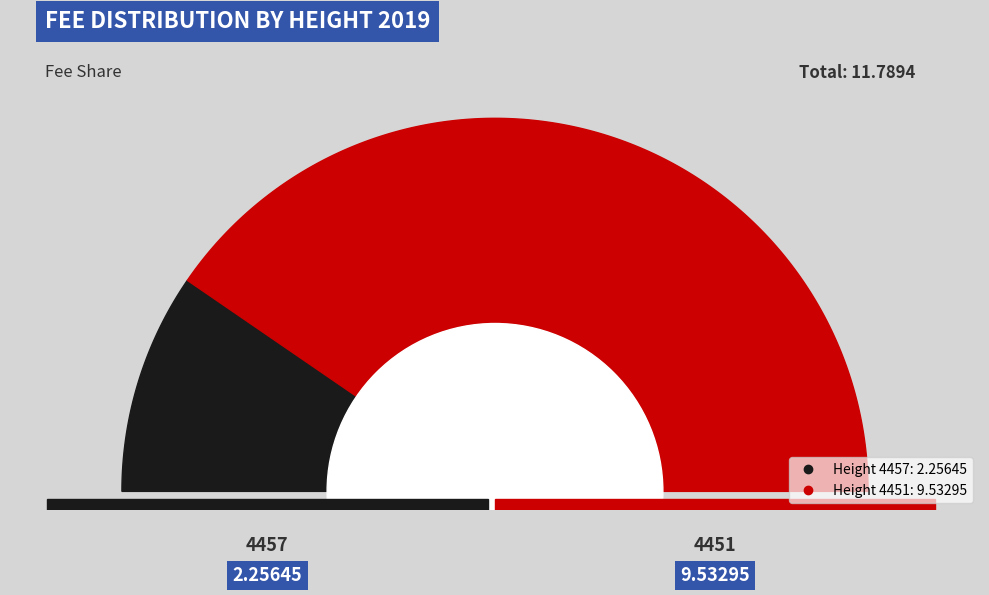

Count the number of slices in the pie.

2